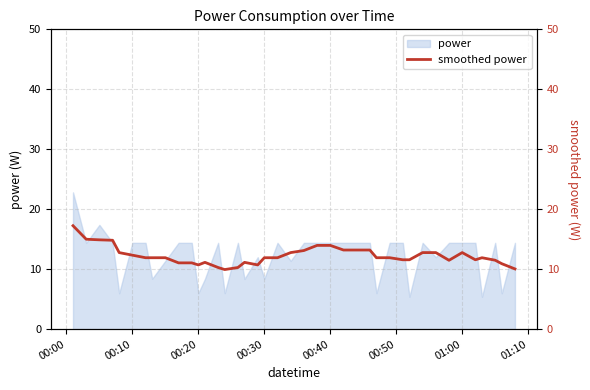

What is the minimum value for power?

5.4